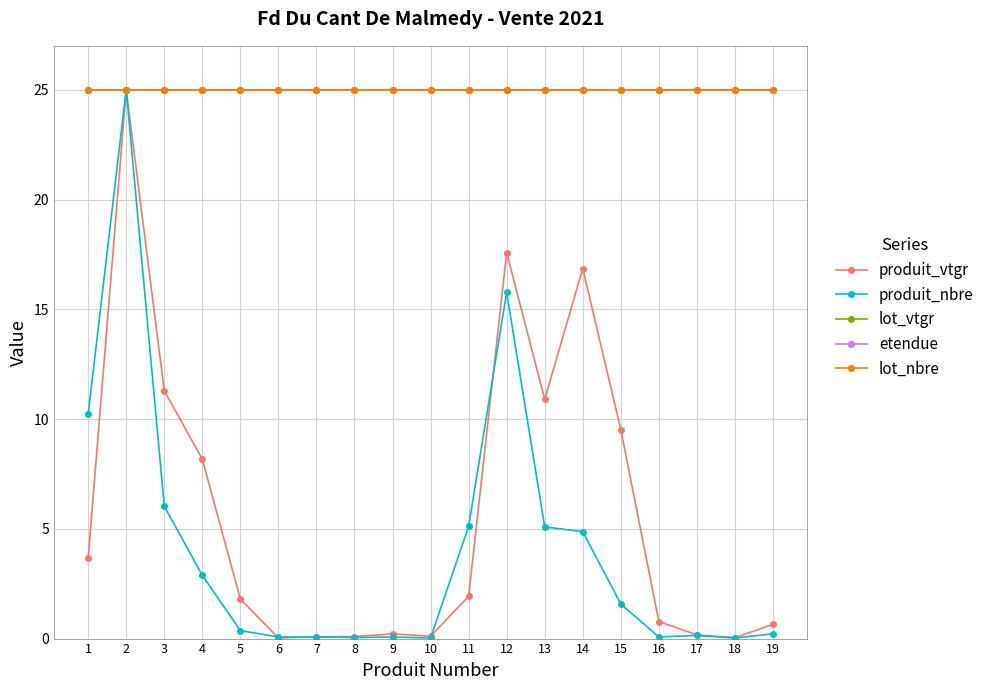

Which series has the largest total across all categories?

lot_vtgr